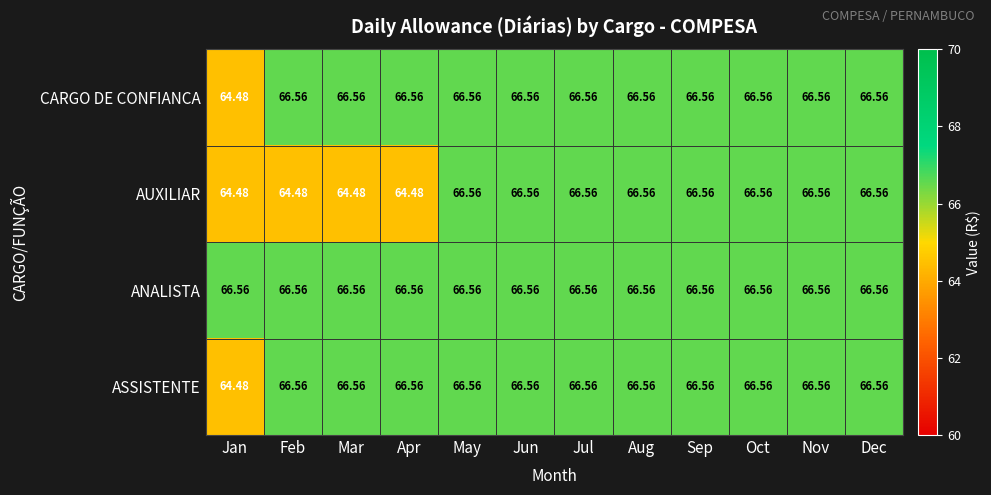

At which label does CARGO DE CONFIANCA first exceed 66?

Feb